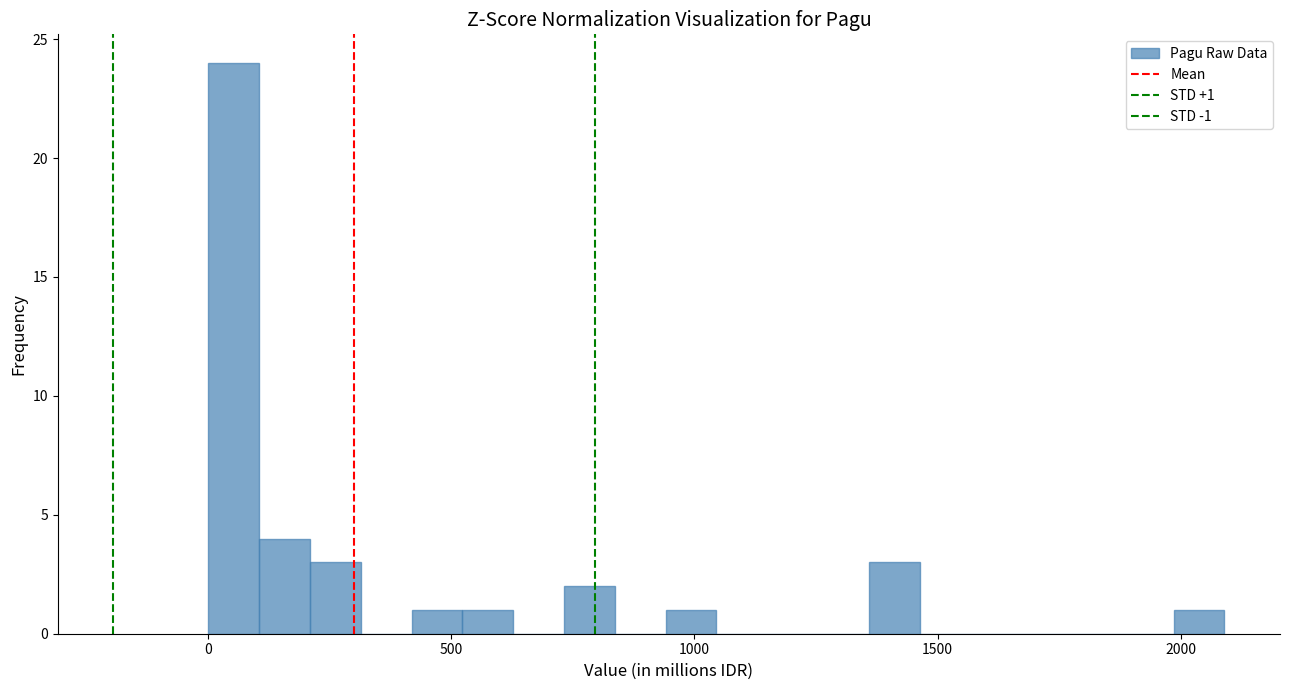

Read against the x-axis, roughly where is the centre of the tallest bar?

50